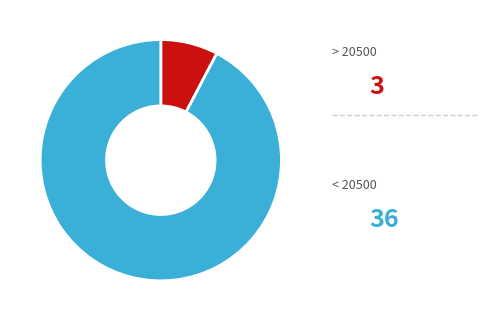

Does any single category account for the majority?

Yes